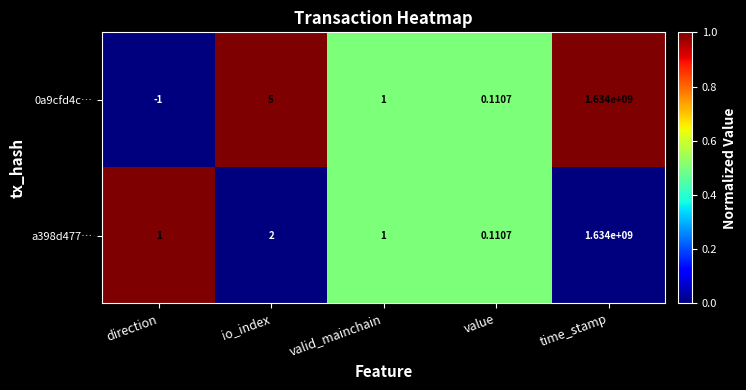

At which label is a398d477… closest to 817000000?

io_index